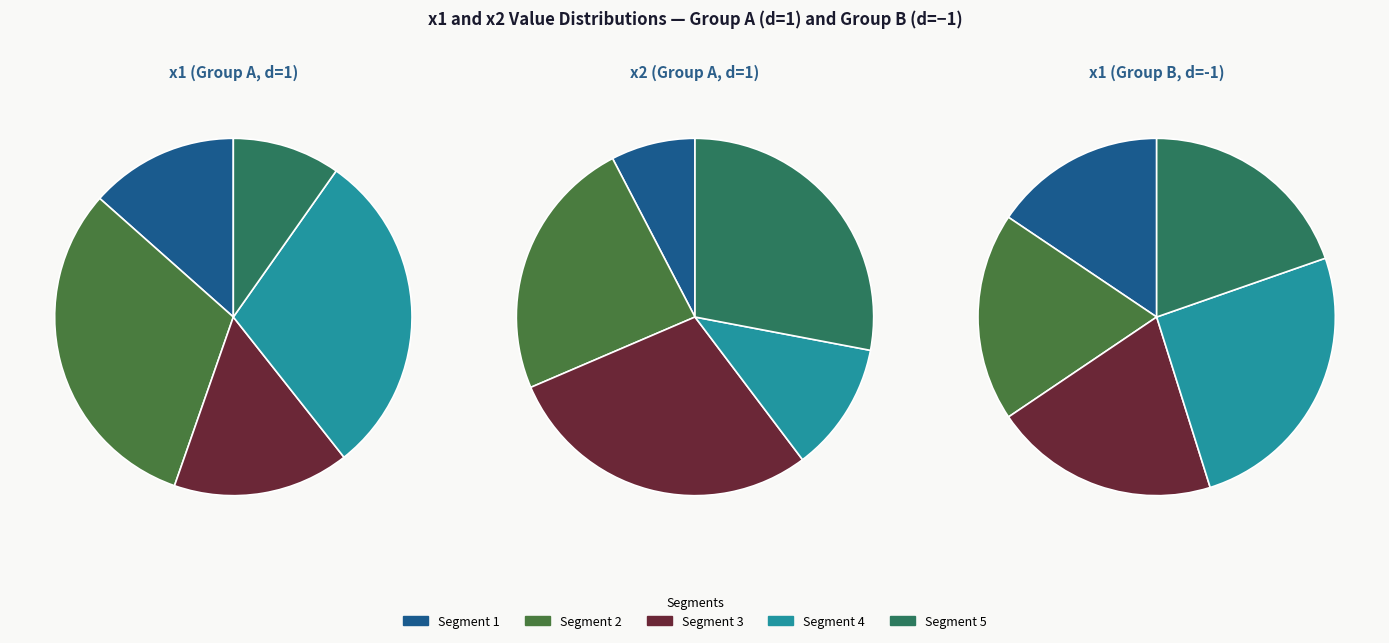

Is there any slice that represents more than half of the pie?

No